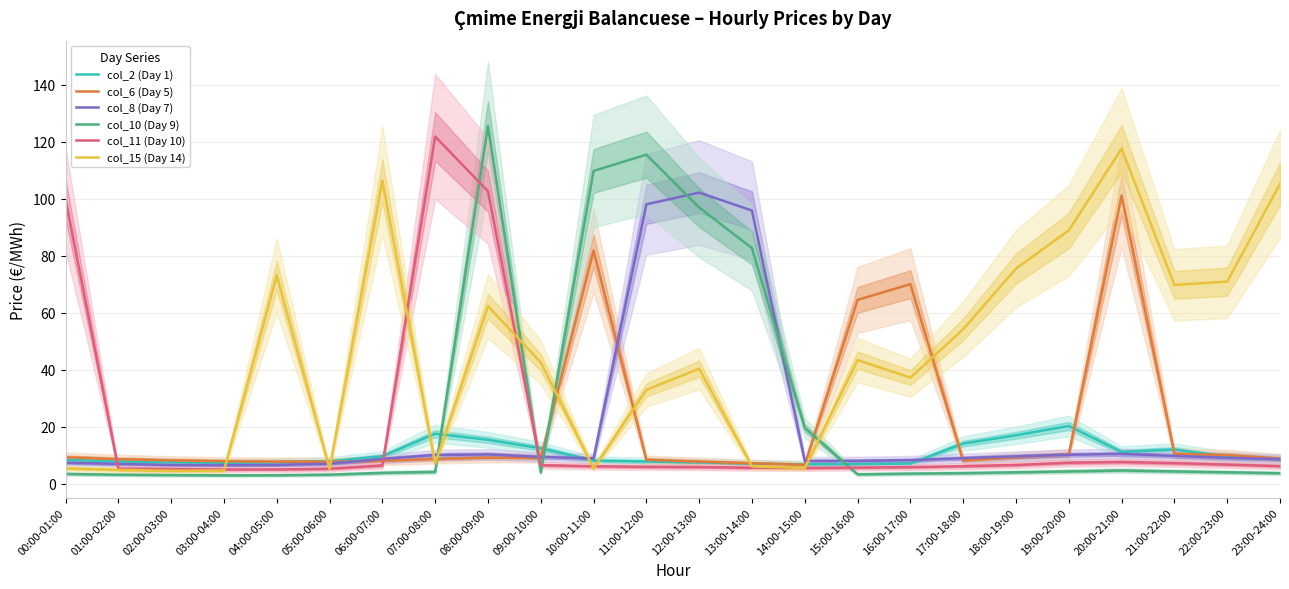

Which series ends up on top after the final intersection of col_8 (Day 7) and col_11 (Day 10)?

col_8 (Day 7)